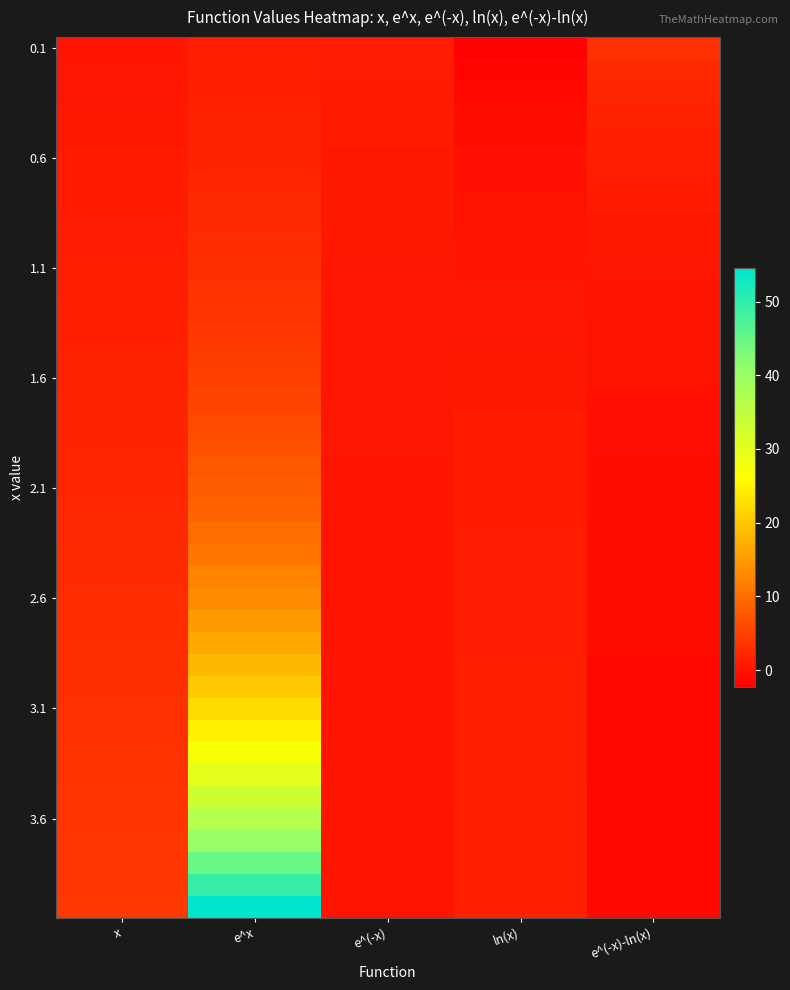

What is the smallest value displayed?

-2.3